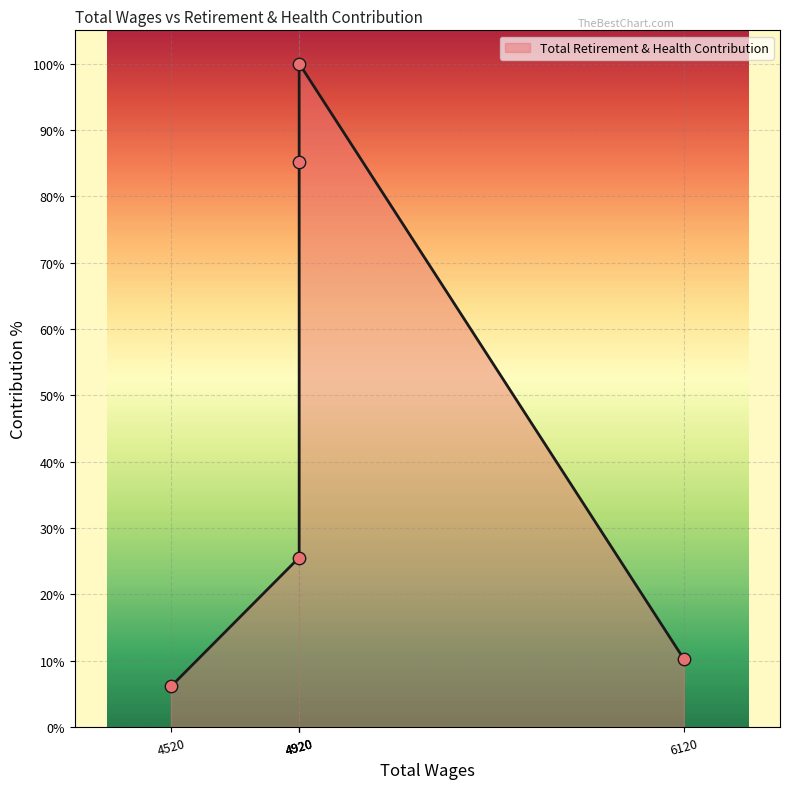

Which has a higher value, 4520 or 4920?

4920